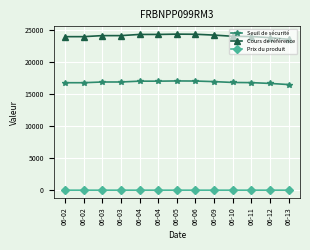

What is the total value across all series at 06-03?

40958.7